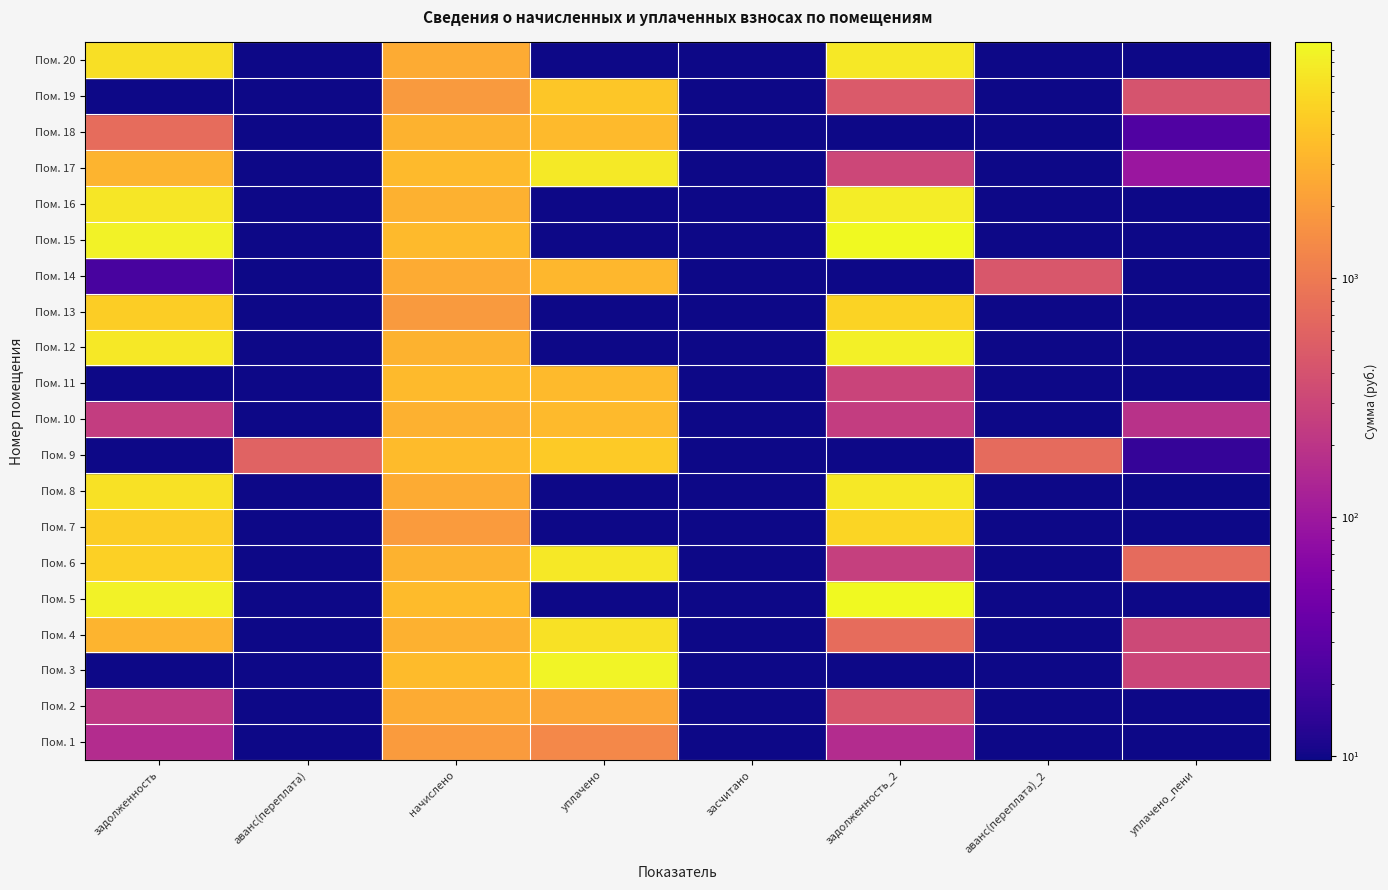

What is the difference between the maximum and minimum values in the 1 series?

8546.1